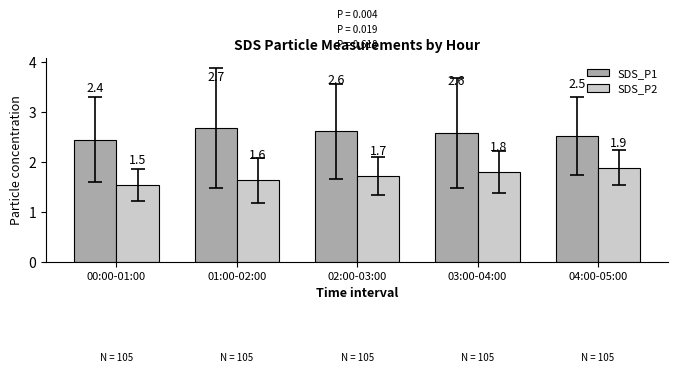

What is the smallest value displayed?

1.5